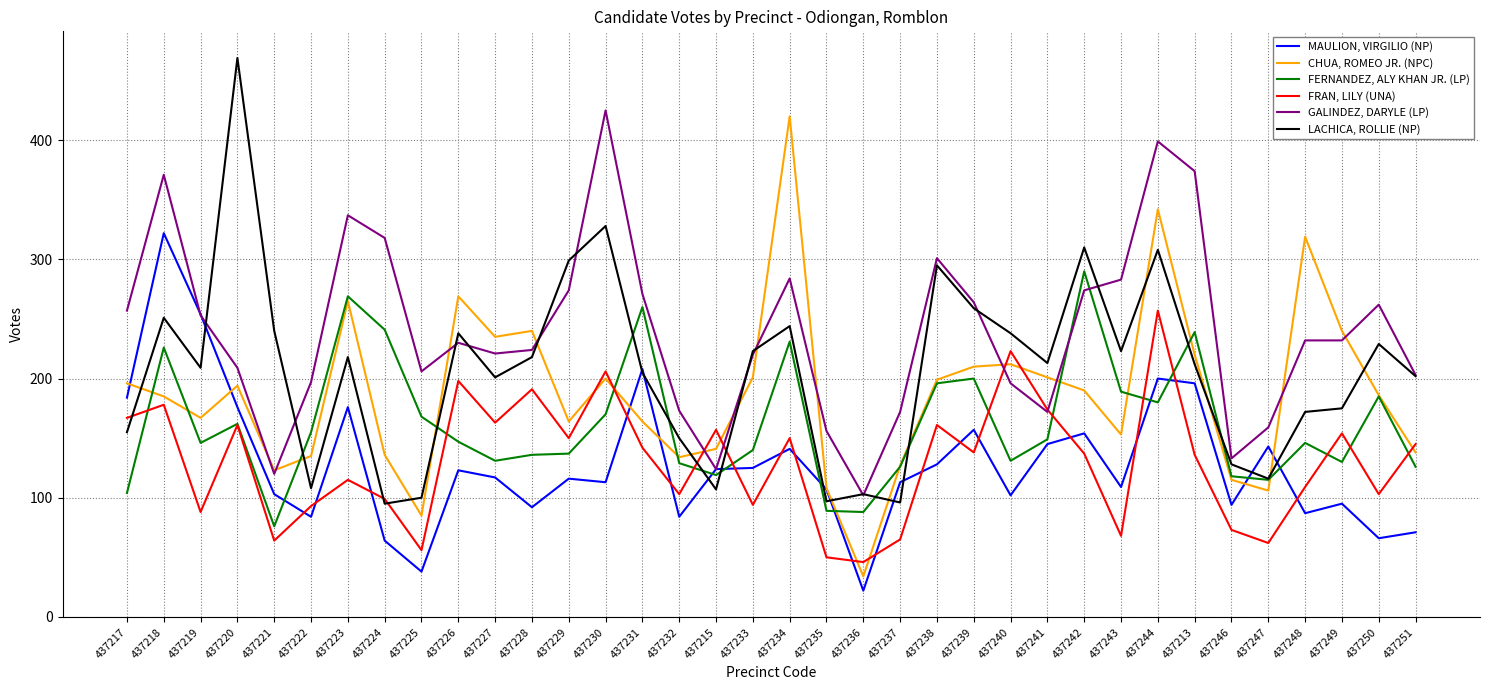

What is the difference between the maximum and minimum values in the FERNANDEZ, ALY KHAN JR. (LP) series?

214